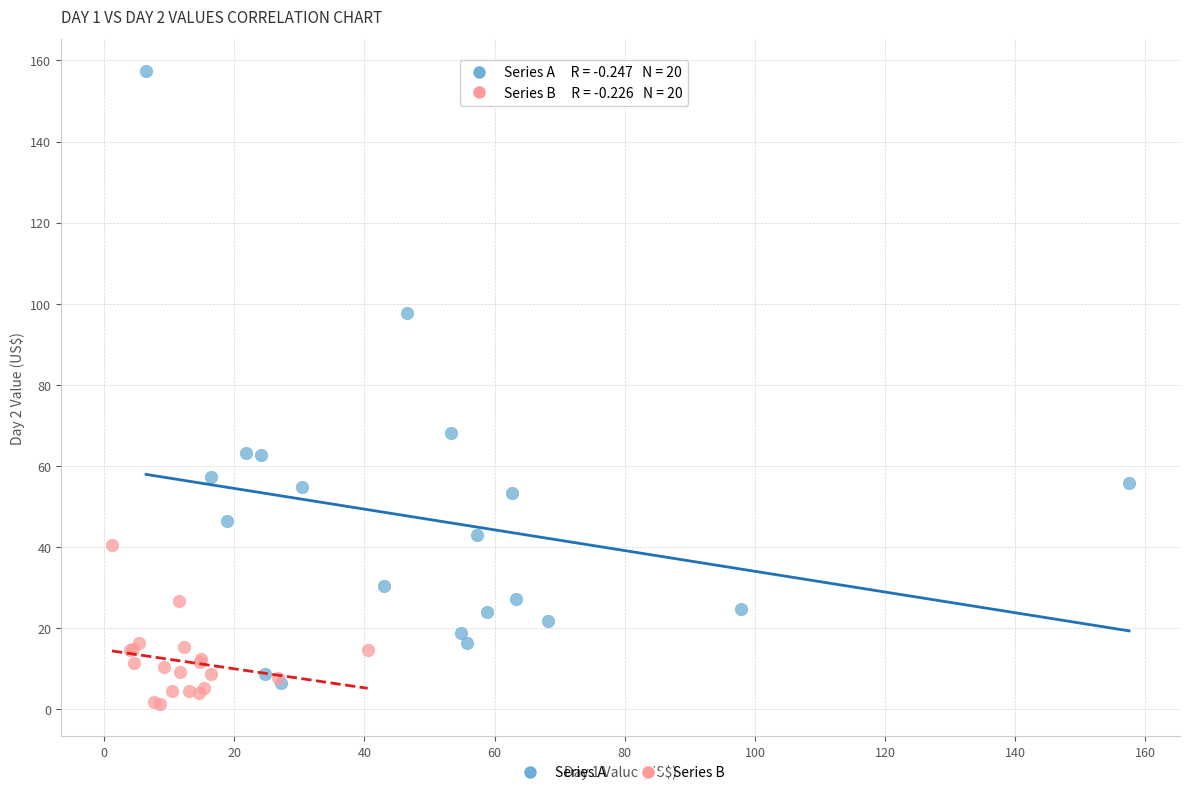

Which series has the widest spread of Y values?

Series A